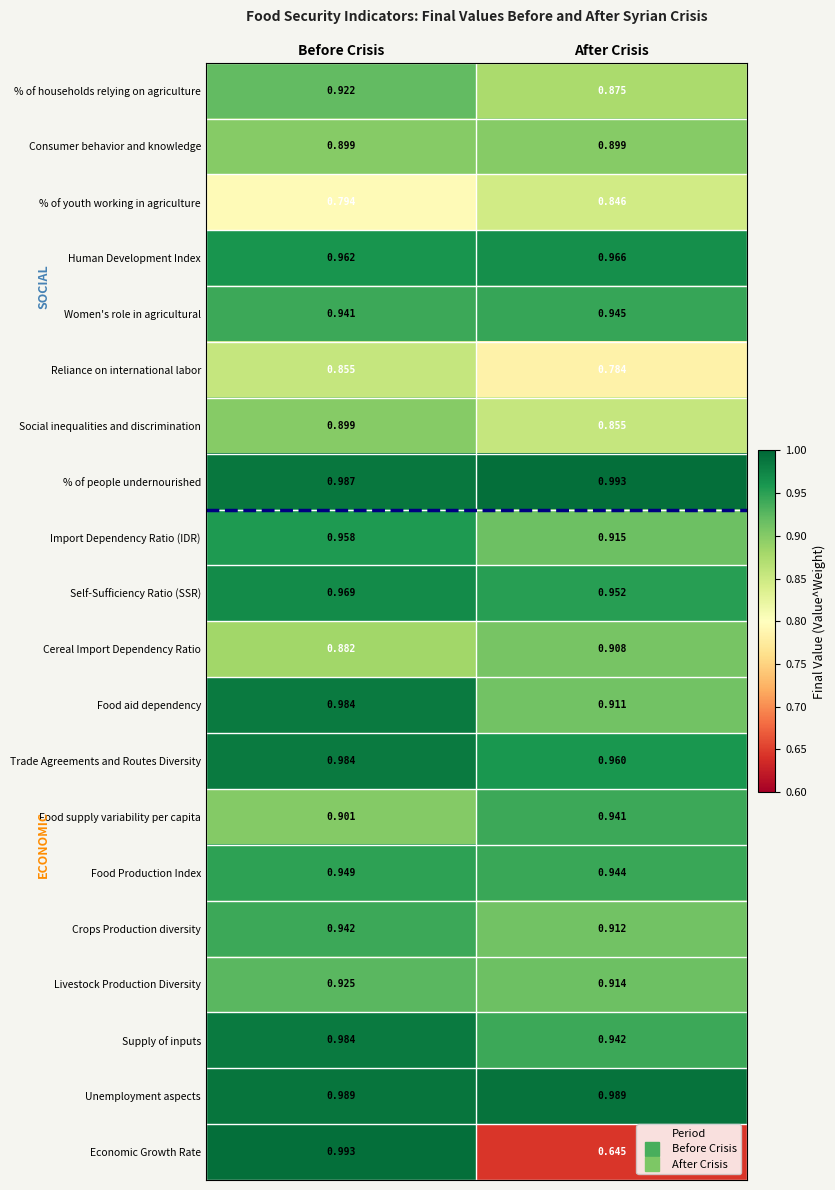

At After Crisis, list the series in order from largest to smallest.

% of people undernourished, Unemployment aspects, Human Development Index, Trade Agreements and Routes Diversity, Self-Sufficiency Ratio (SSR), Women's role in agricultural, Food Production Index, Supply of inputs, Food supply variability per capita, Import Dependency Ratio (IDR), Livestock Production Diversity, Crops Production diversity, Food aid dependency, Cereal Import Dependency Ratio, Consumer behavior and knowledge, % of households relying on agriculture, Social inequalities and discrimination, % of youth working in agriculture, Reliance on international labor, Economic Growth Rate